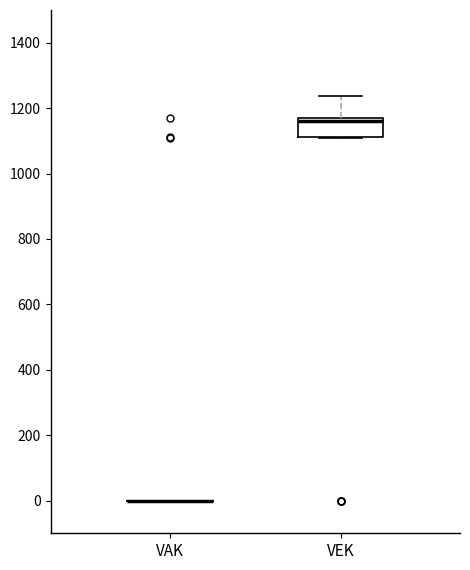

Comparing the boxes themselves (not the whiskers), which one is the tallest?

VEK